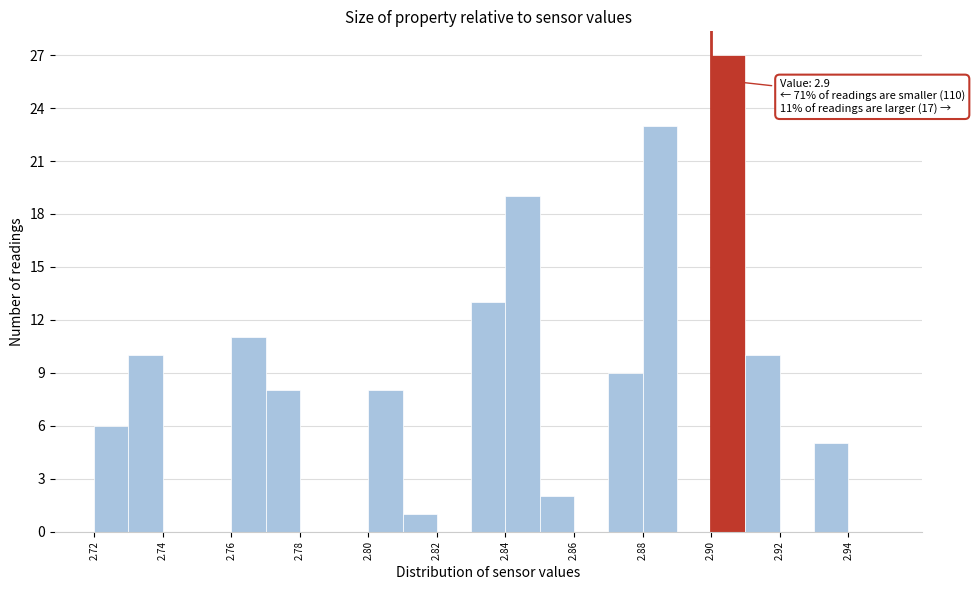

Which range on the x-axis has the tallest bar?

2.90 to 2.91